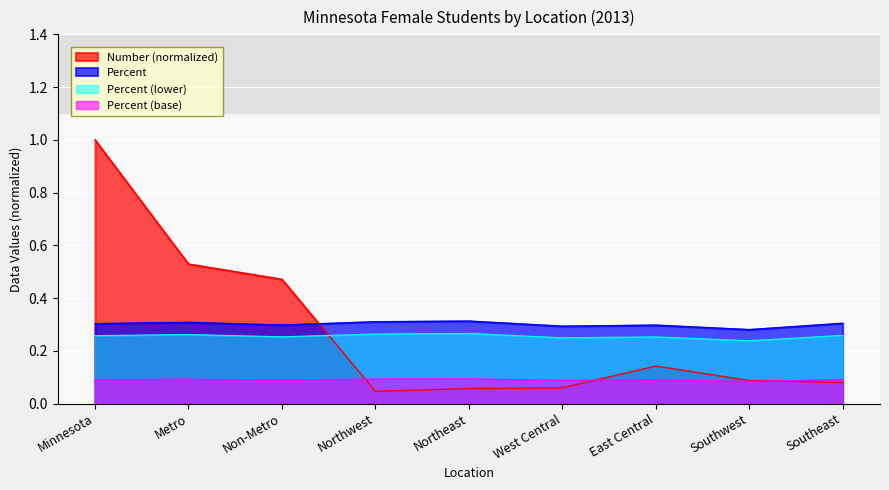

Which label corresponds to the largest value in the chart?

Minnesota